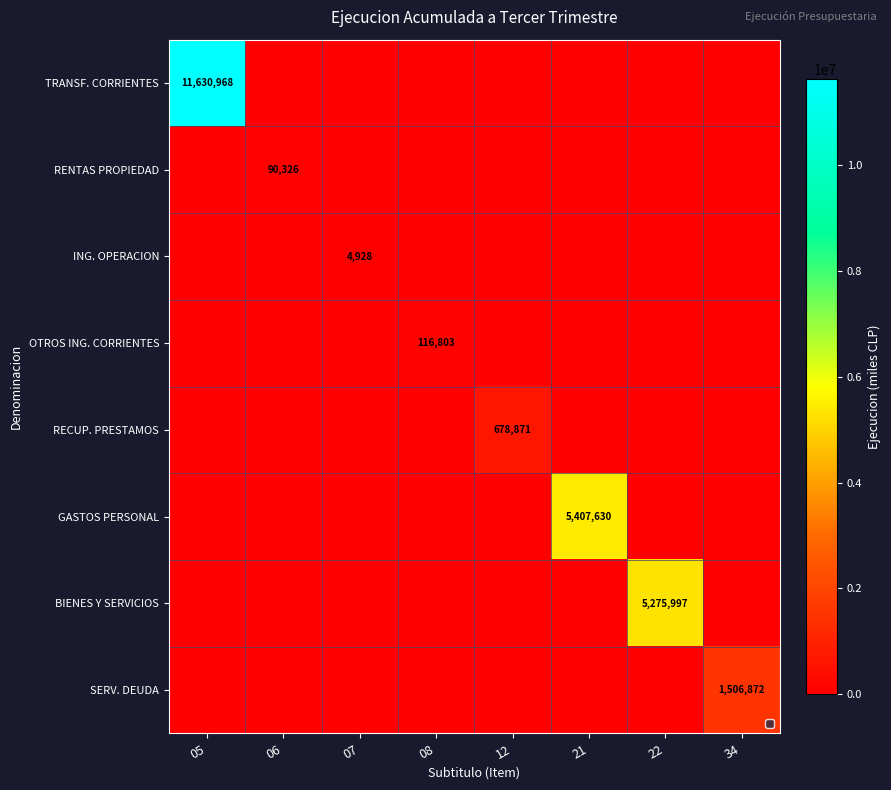

Between 08 and 05, which is larger?

05